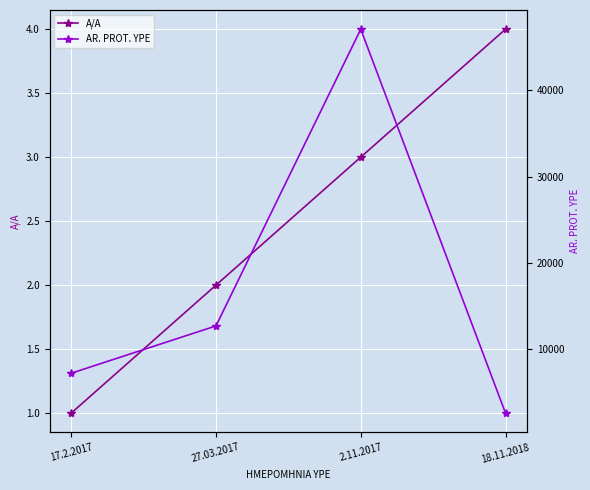

At which category does AR. PROT. YPE reach its first local peak?

2.11.2017